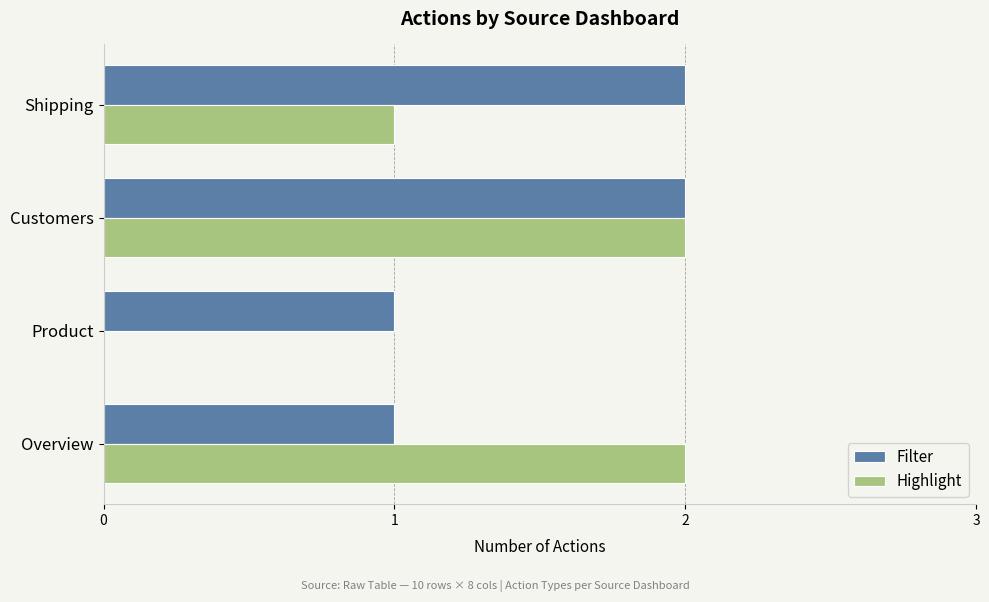

The Highlight series shows 0 at Shipping. True or false?

False